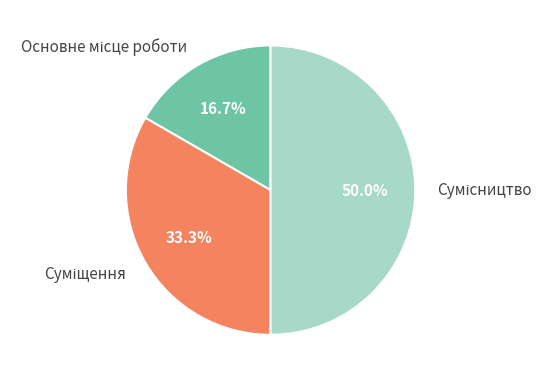

Is there a majority slice in this chart?

No